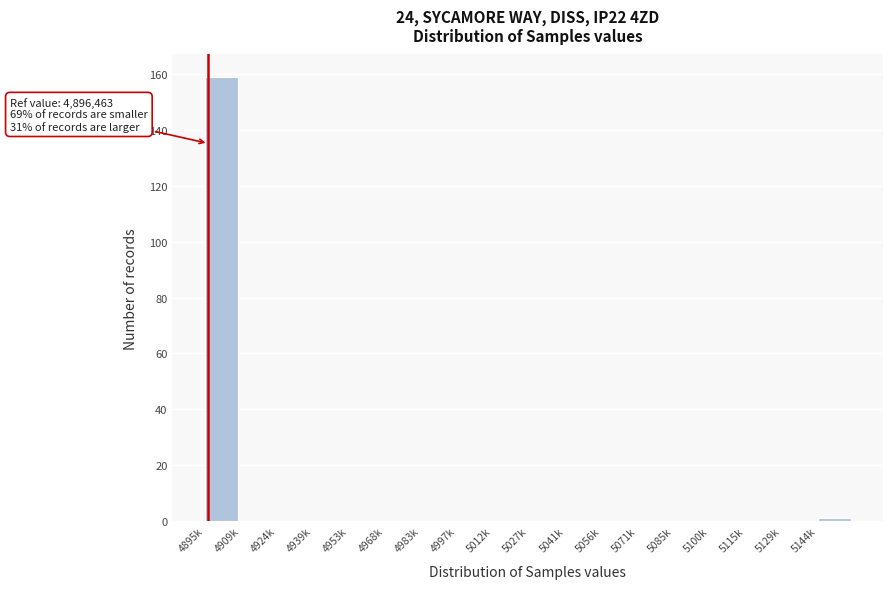

Reading left to right, list all the values displayed in this chart.

4895k=159	4909k=0	4924k=0	4939k=0	4953k=0	4968k=0	4983k=0	4997k=0	5012k=0	5027k=0	5041k=0	5056k=0	5071k=0	5085k=0	5100k=0	5115k=0	5129k=0	5144k=1